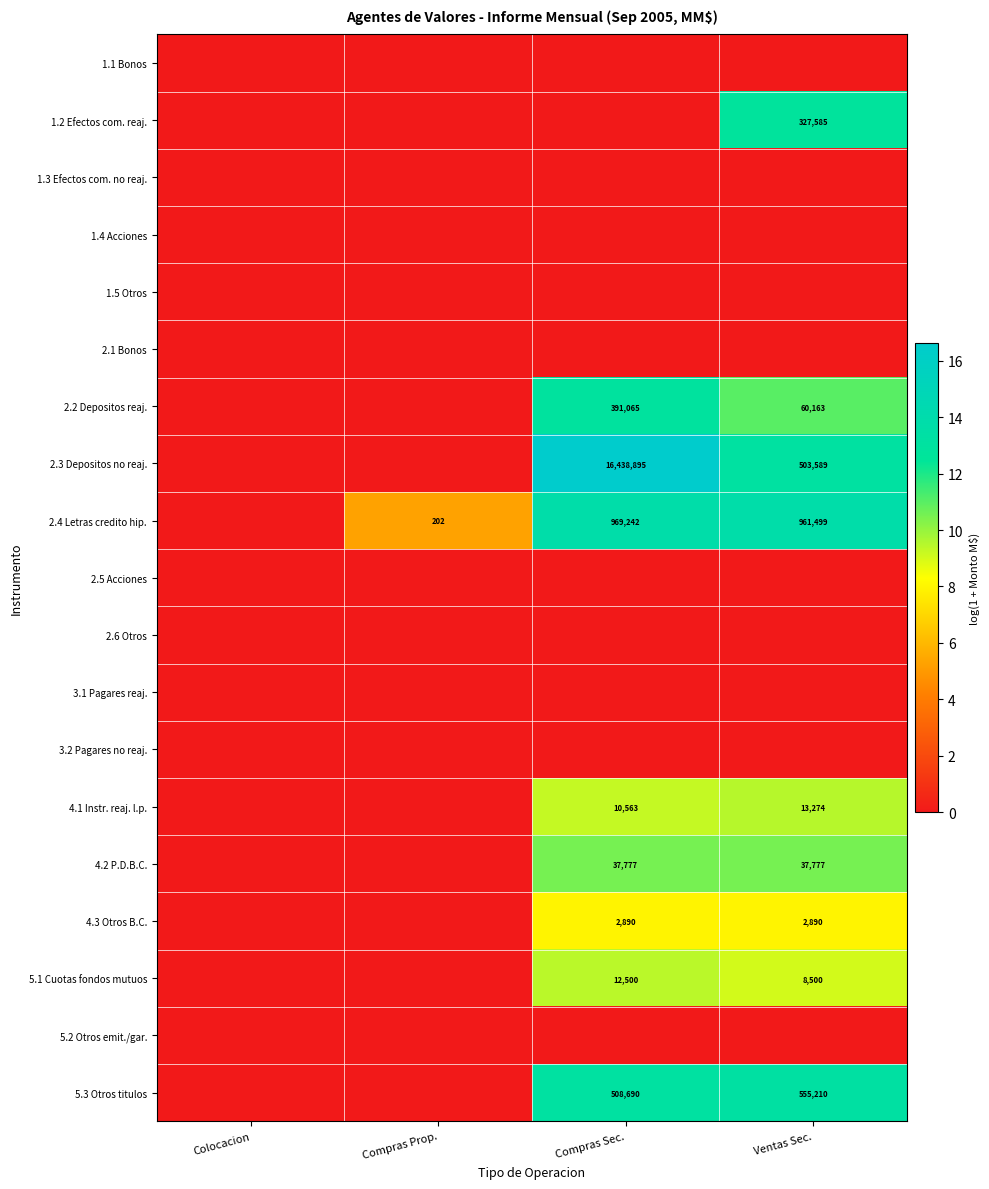

How many series are shown in this chart?

19